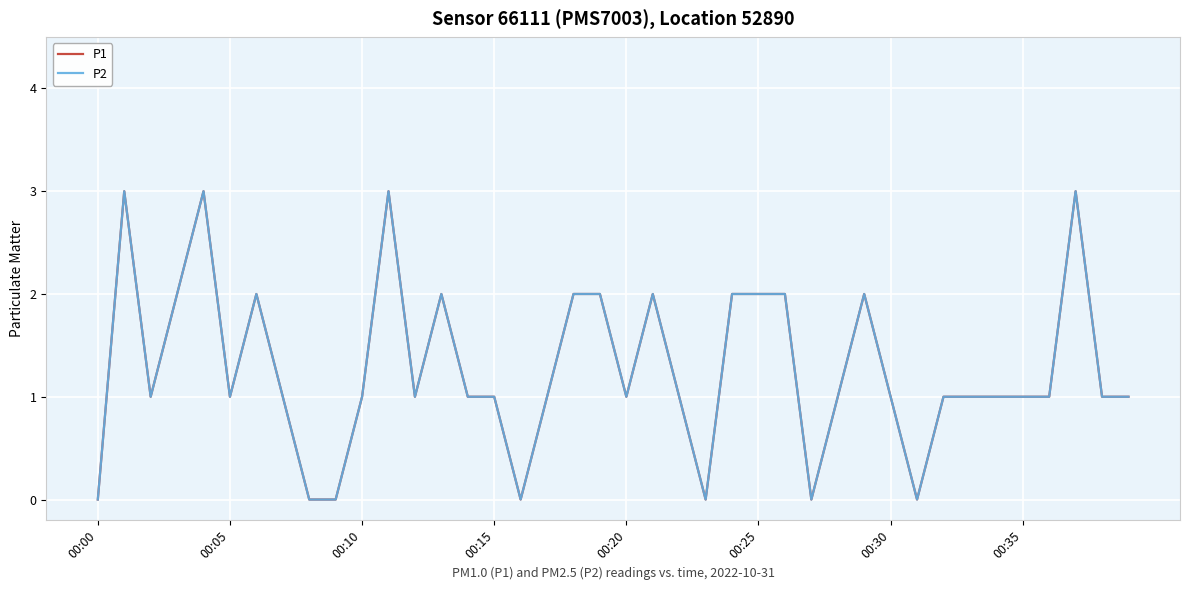

Count the P2 values in the range 1 to 2.

29